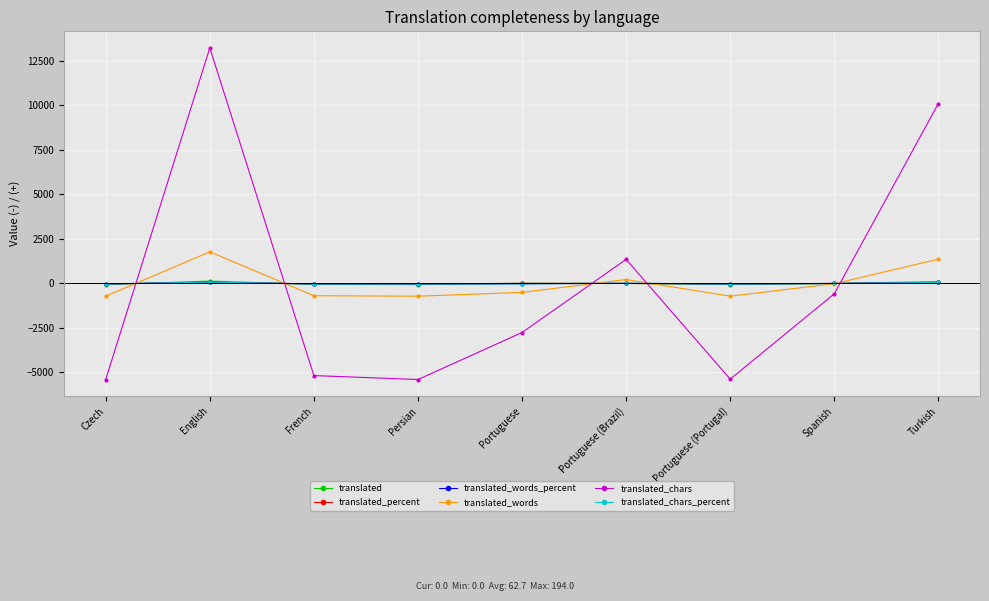

Does the chart display data point markers on the line(s)?

Yes